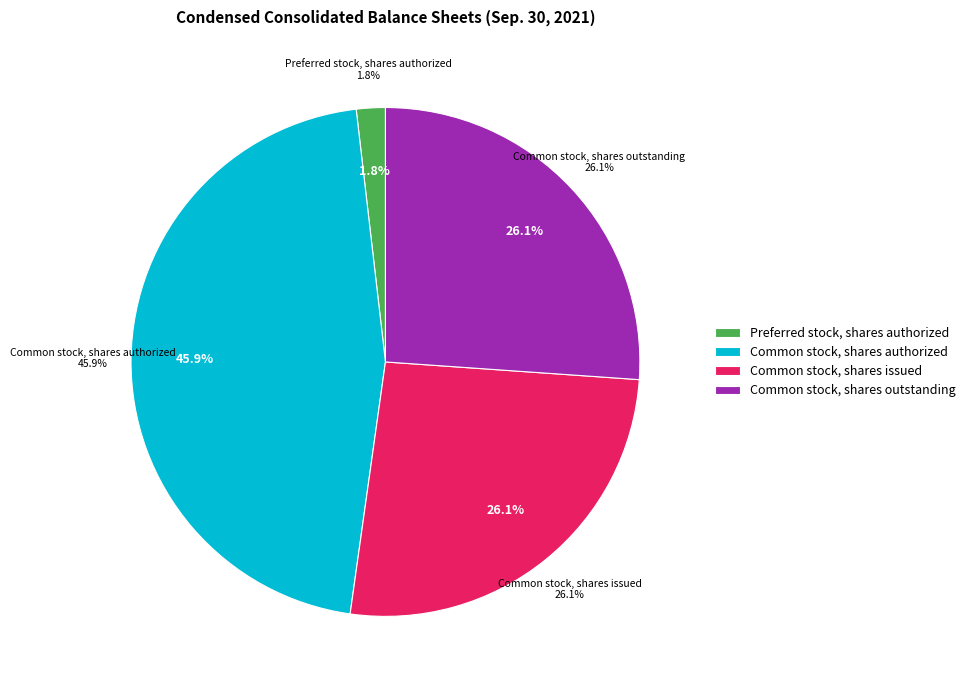

Does Common stock, shares outstanding represent more than half of the total?

No